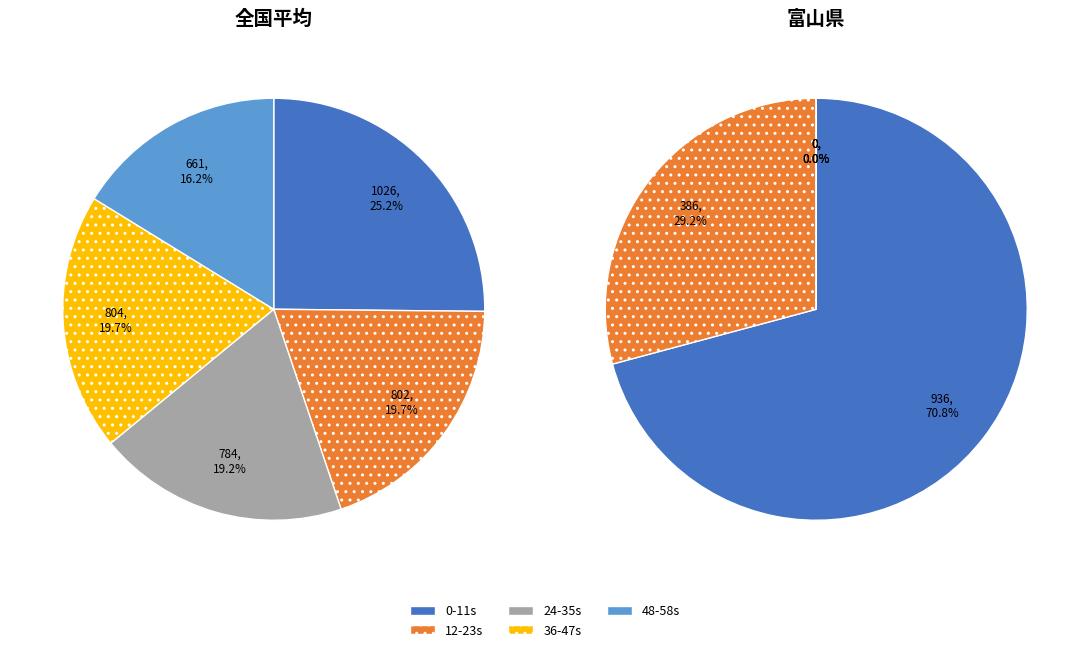

True or false: 18 accounts for 1% of the total.

False